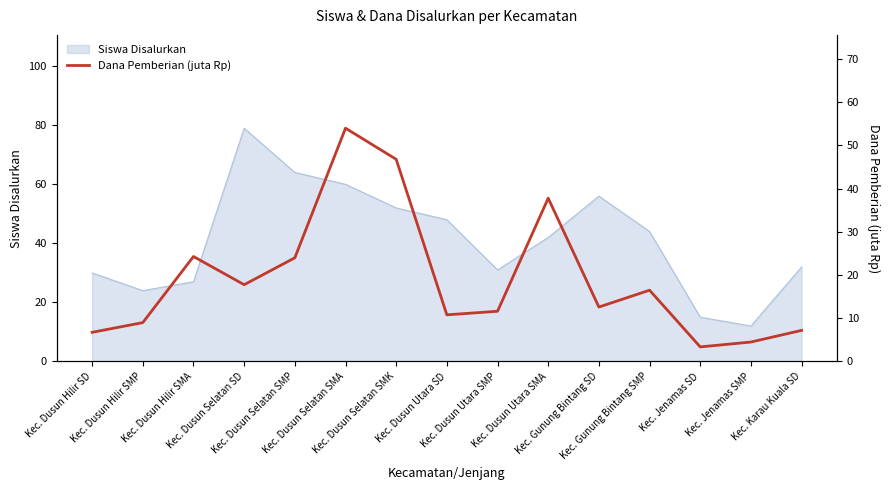

What is the lowest value of the Siswa Disalurkan series?

12